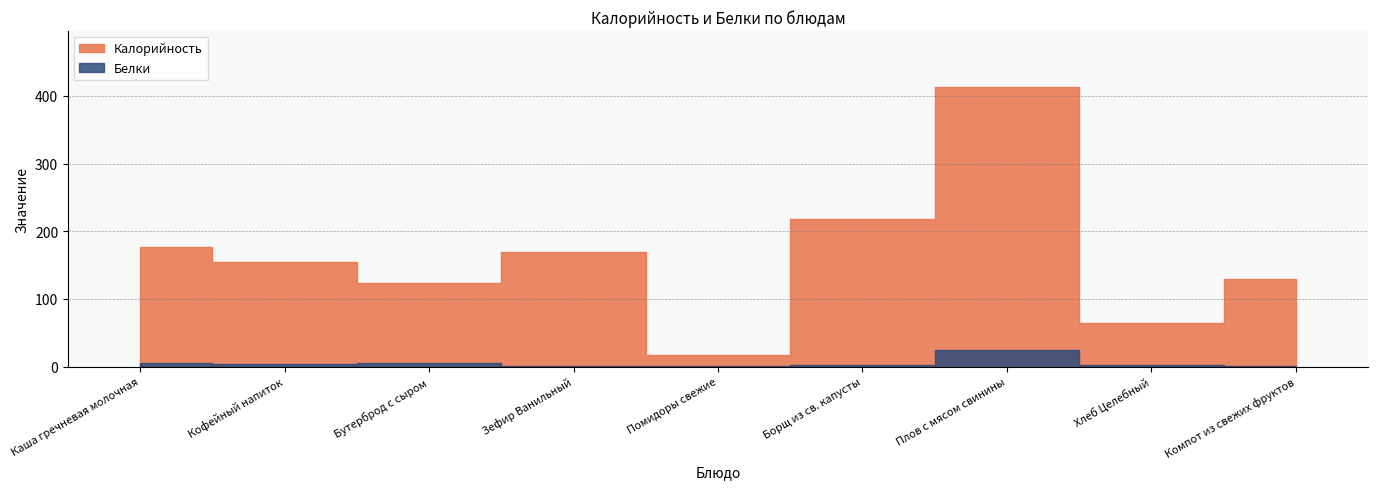

Is it true that Калорийность equals 413 at Плов с мясом свинины?

True